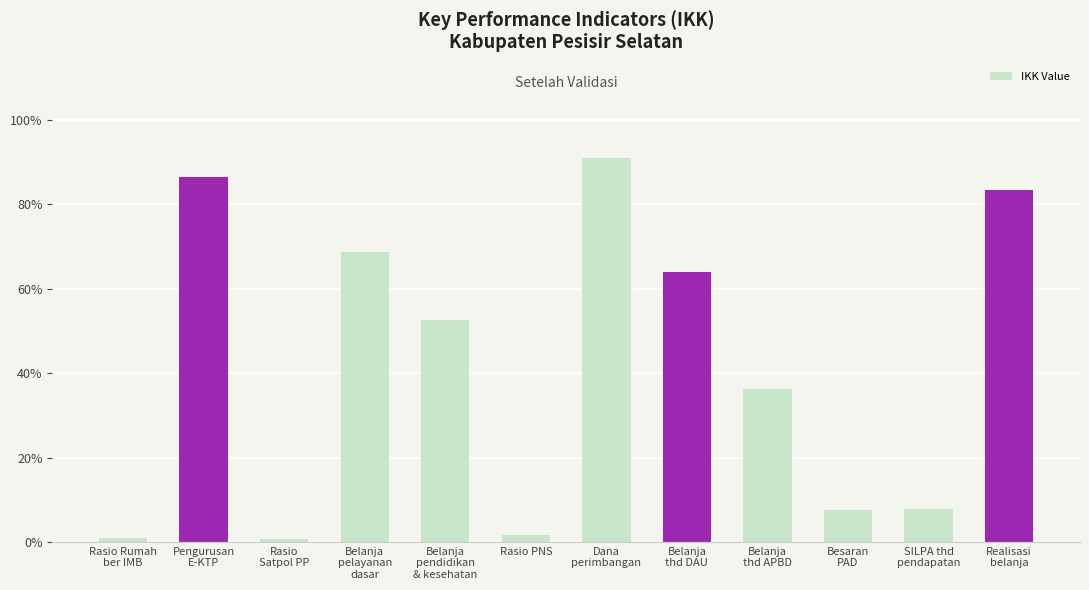

What is the value of the 12th bar from the left?

83.4